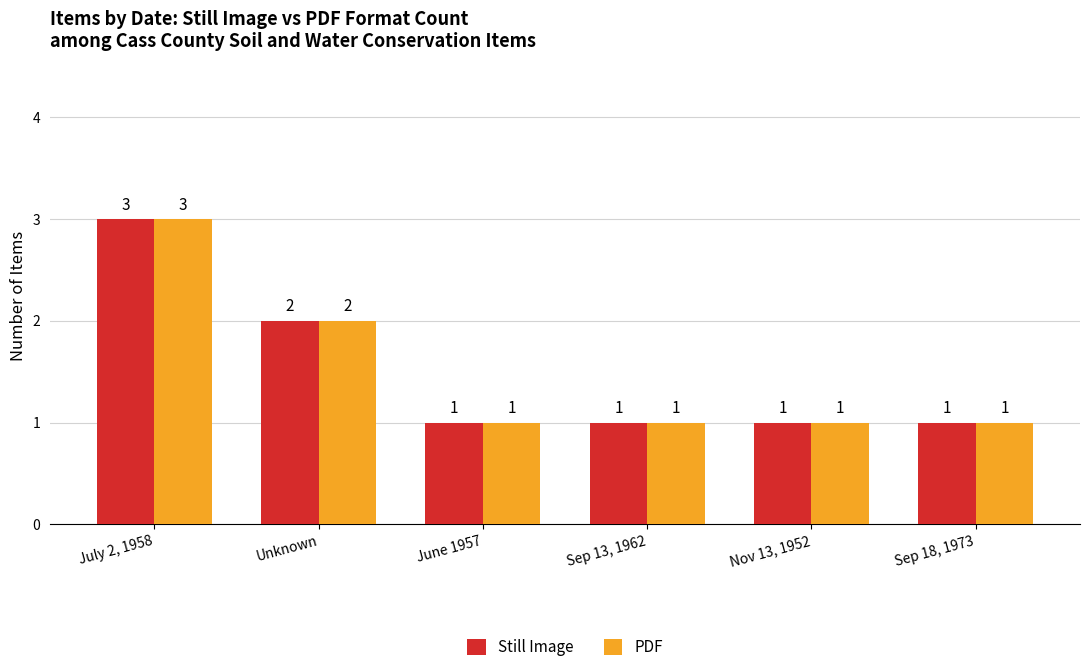

Is it true that Still Image equals 0 at Sep 18, 1973?

False